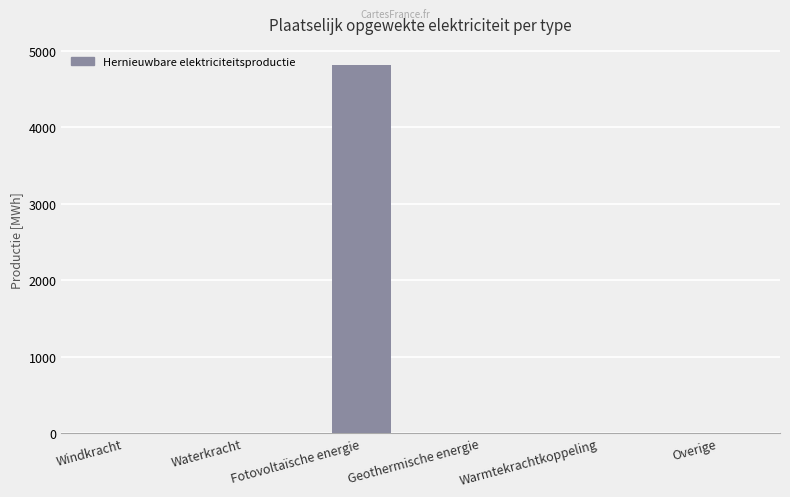

Is it true that the value at Waterkracht is -2886.0?

False